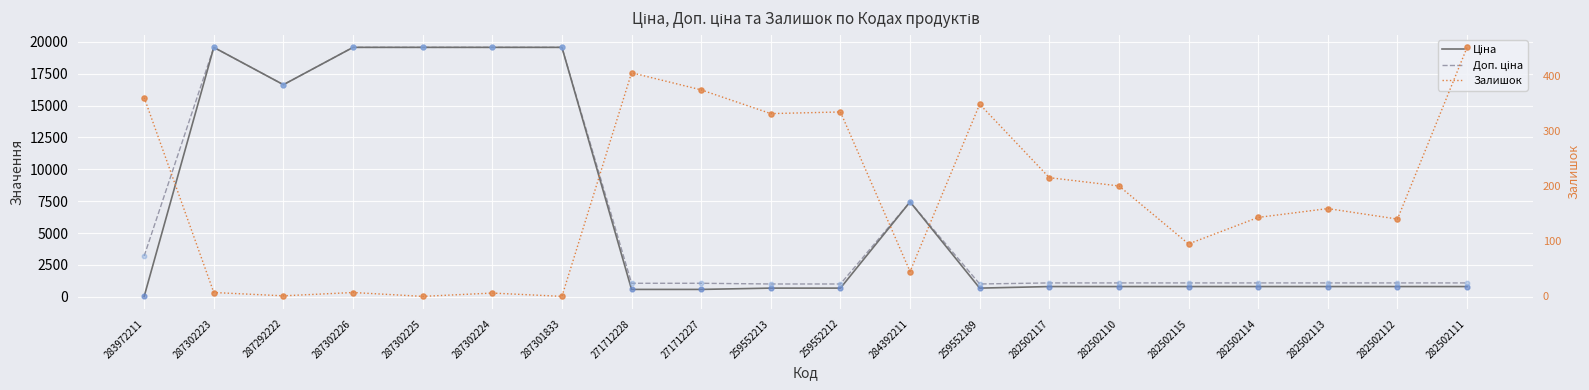

Which series has the largest Y range (max minus min)?

Ціна